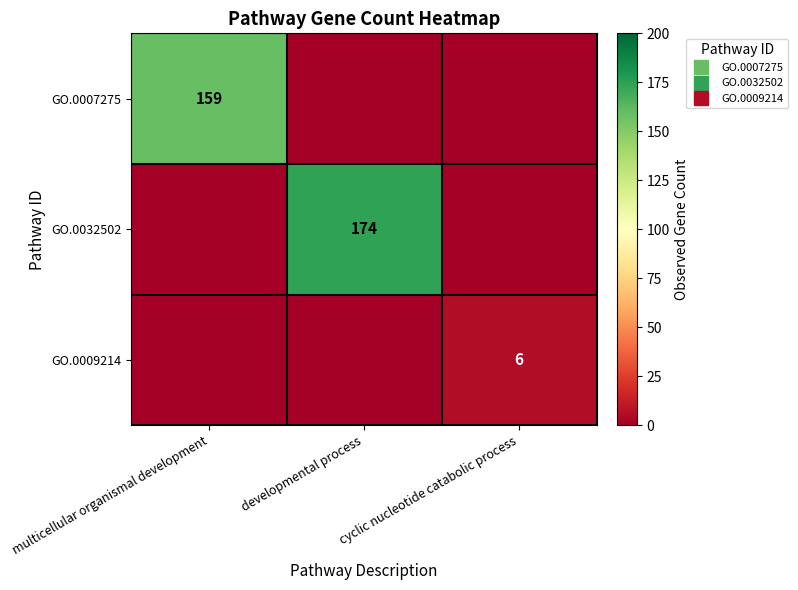

What is the average value of the GO.0007275 series?

53